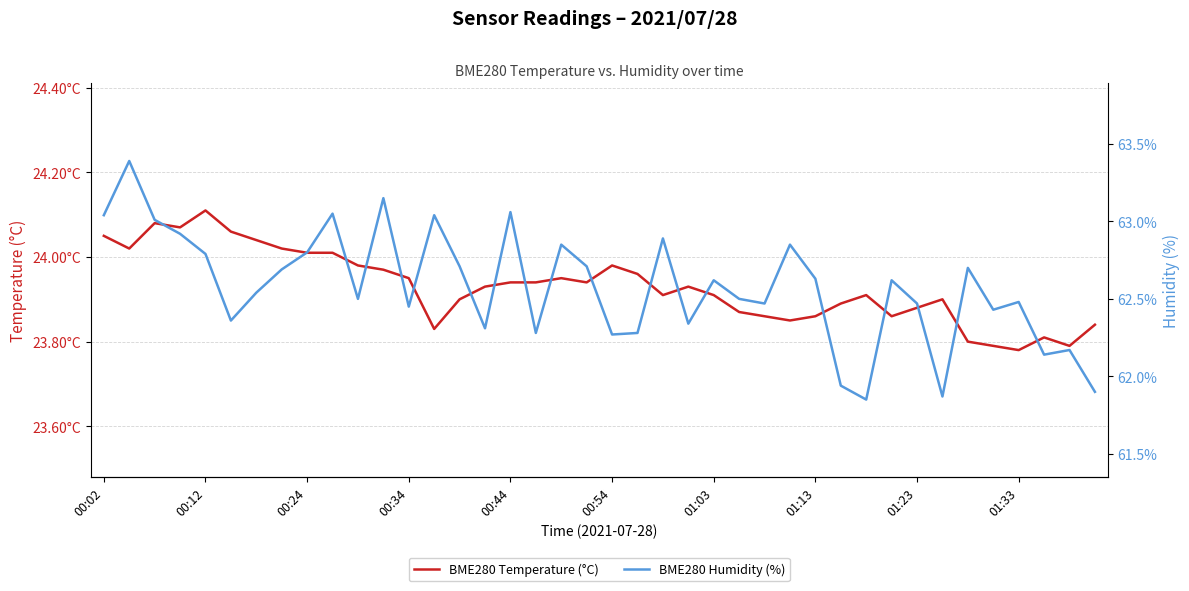

Which category has the lowest value in the BME280 Temperature (°C) series?

01:33